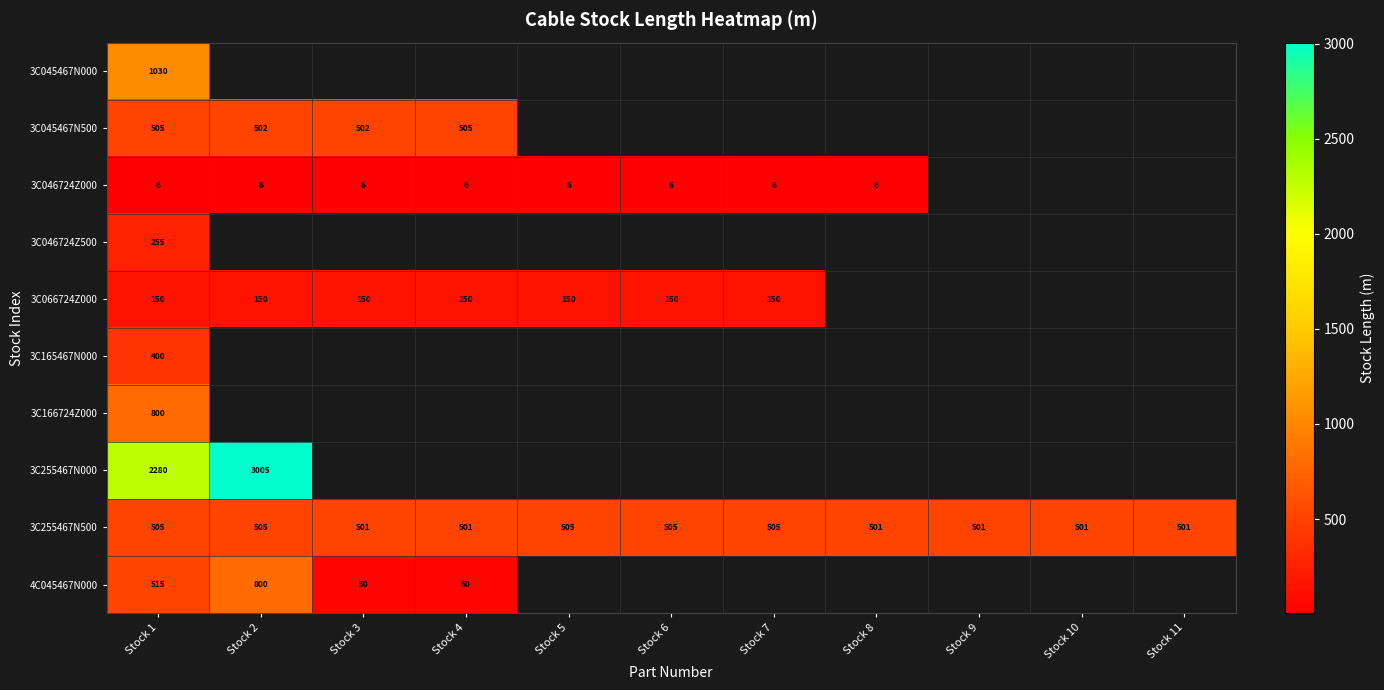

Rank the categories by 3C166724Z000 value from highest to lowest.

Stock 1, Stock 2, Stock 3, Stock 4, Stock 5, Stock 6, Stock 7, Stock 8, Stock 9, Stock 10, Stock 11